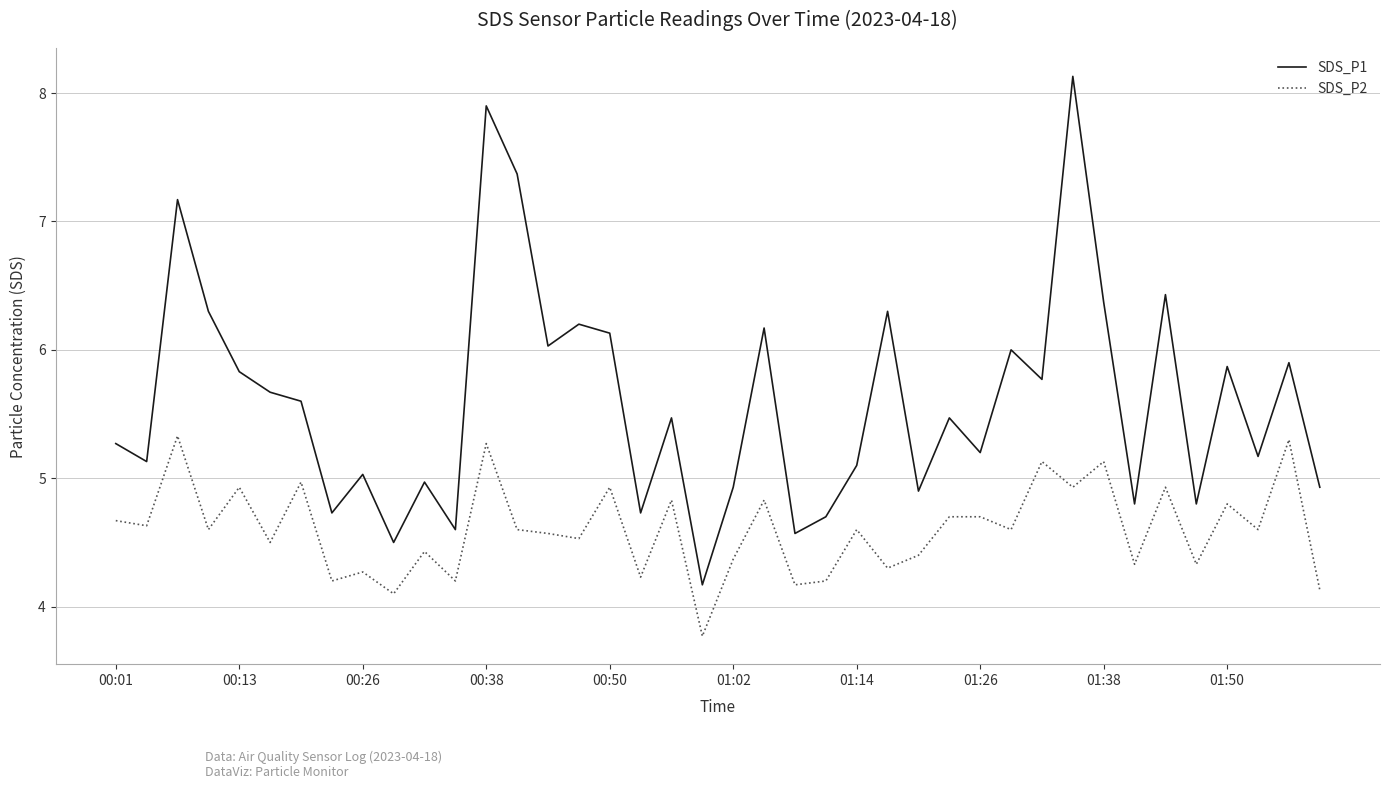

Rank the series by their average value, from highest to lowest.

SDS_P1, SDS_P2